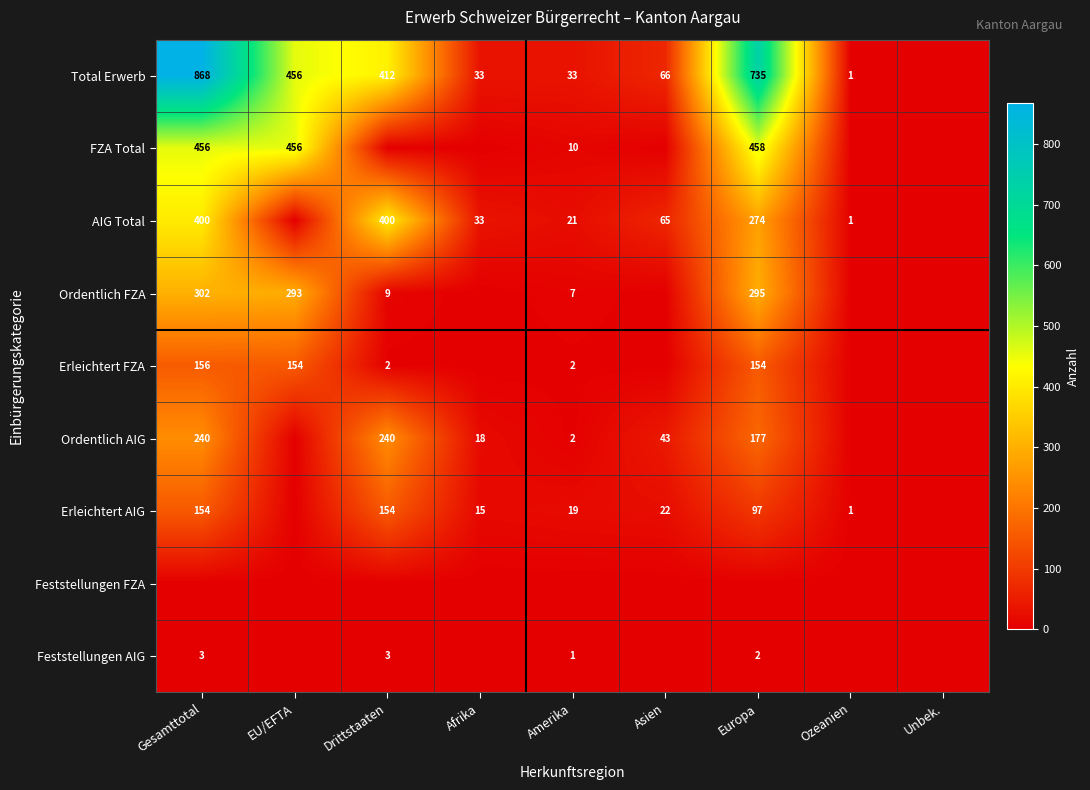

What is the sum of the AIG Total values at Europa and Ozeanien?

275